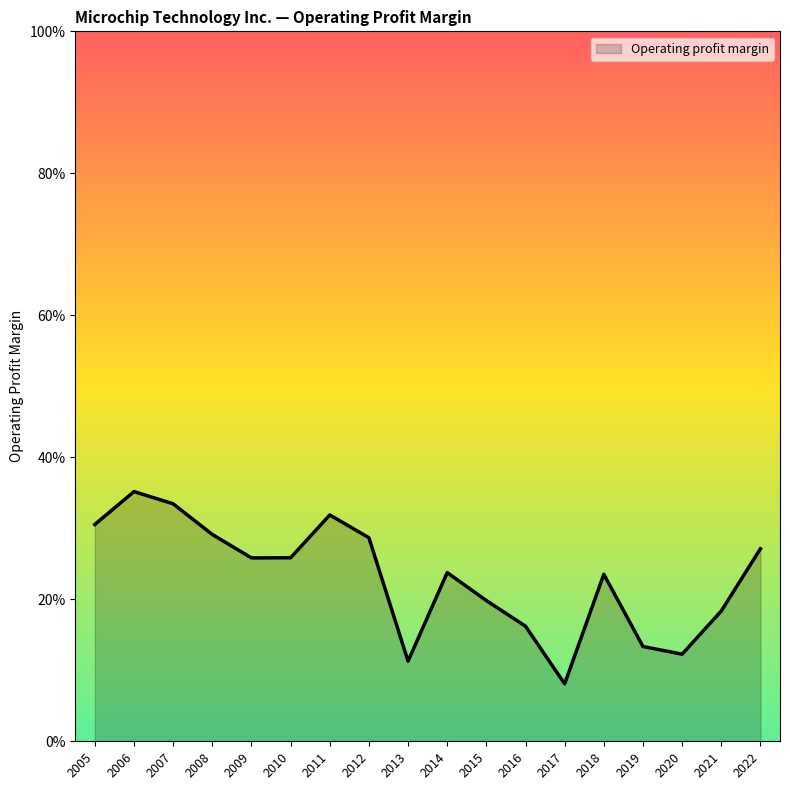

Does the chart have visible grid lines?

No